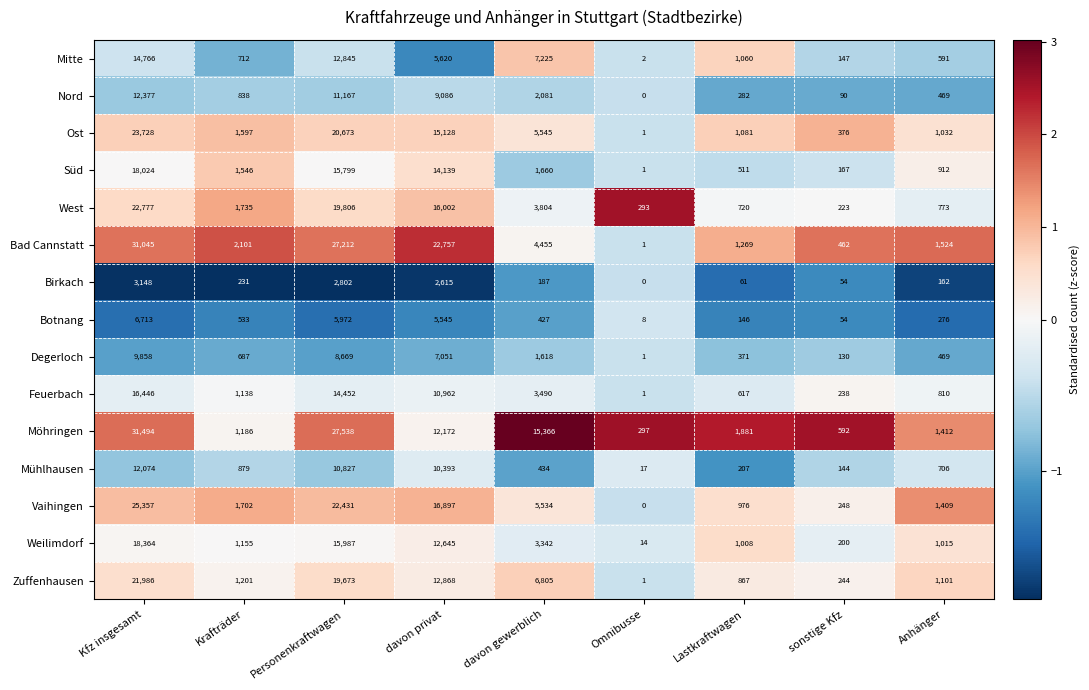

What is the difference between the Süd values at Krafträder and sonstige Kfz?

1379